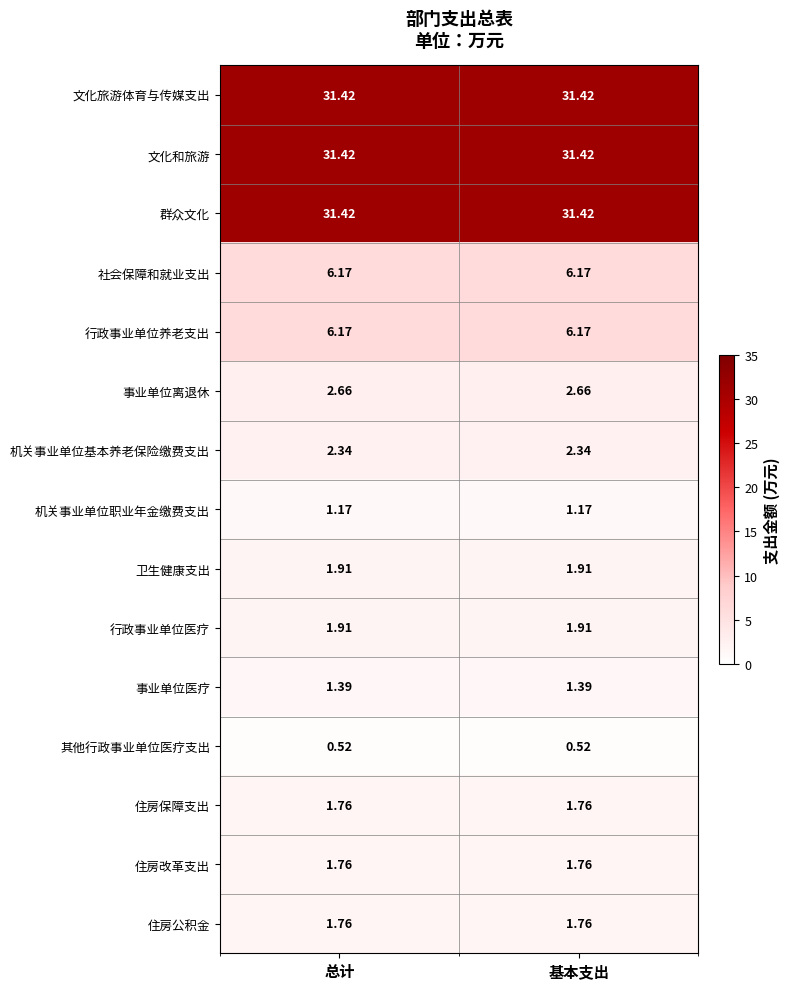

Is the value of 社会保障和就业支出 at 总计 greater than the value of 文化和旅游 at 总计?

No